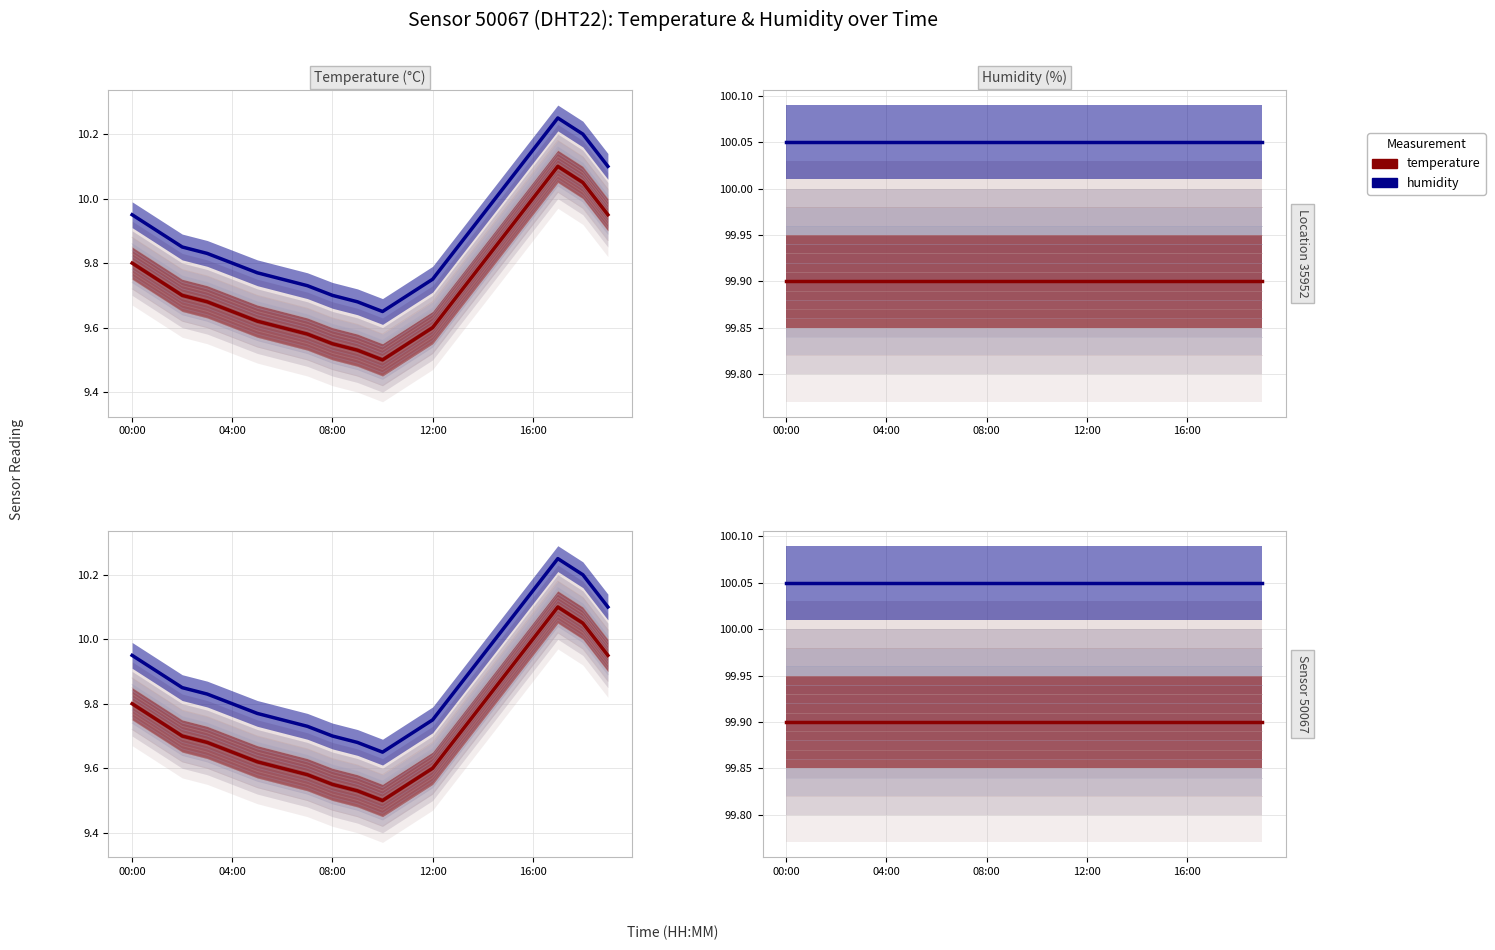

Is it true that humidity (DHT22) equals 3.7 at 7?

False